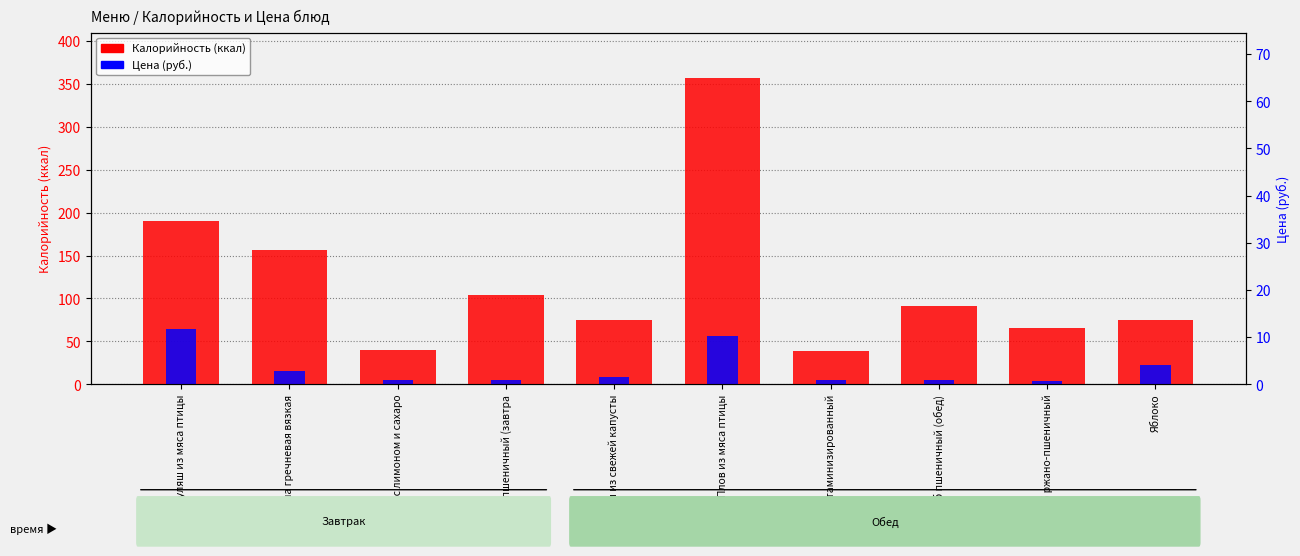

Count the number of data series in this chart.

2